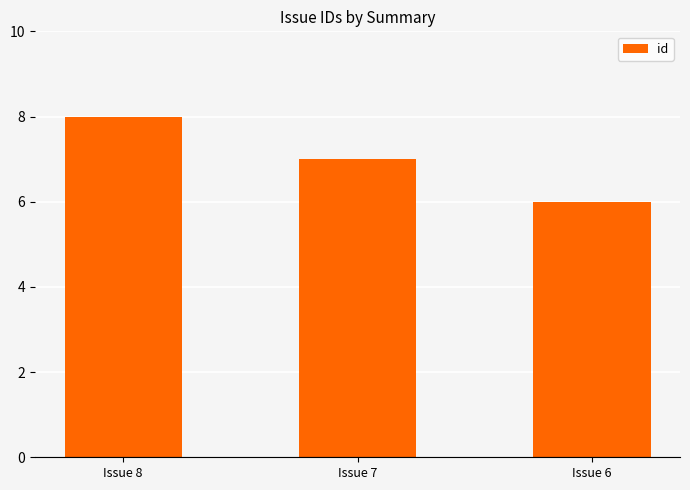

What is the difference between the maximum and minimum values?

2